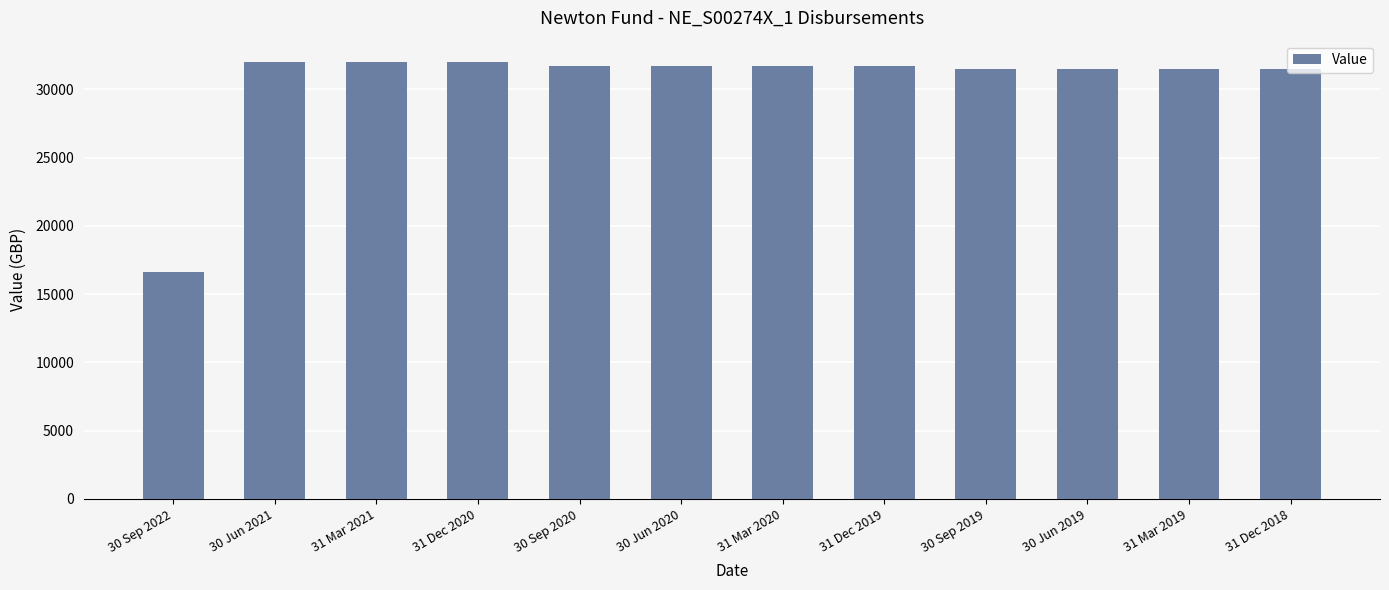

The value at 30 Sep 2020 is 53079.2. True or false?

False